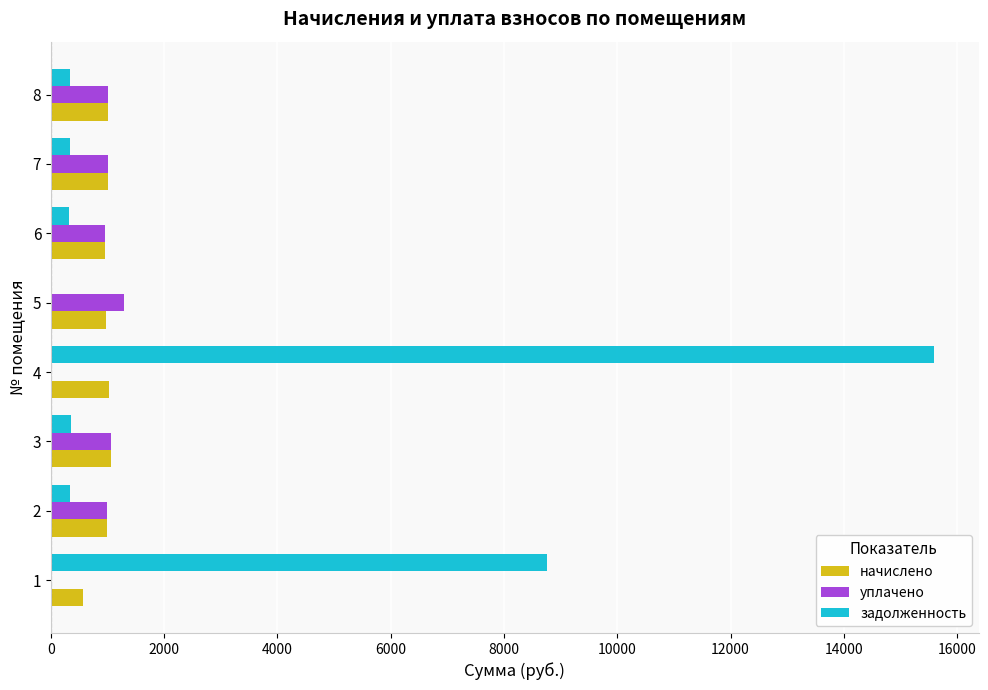

The value of уплачено at 5 is 1290.4. True or false?

True